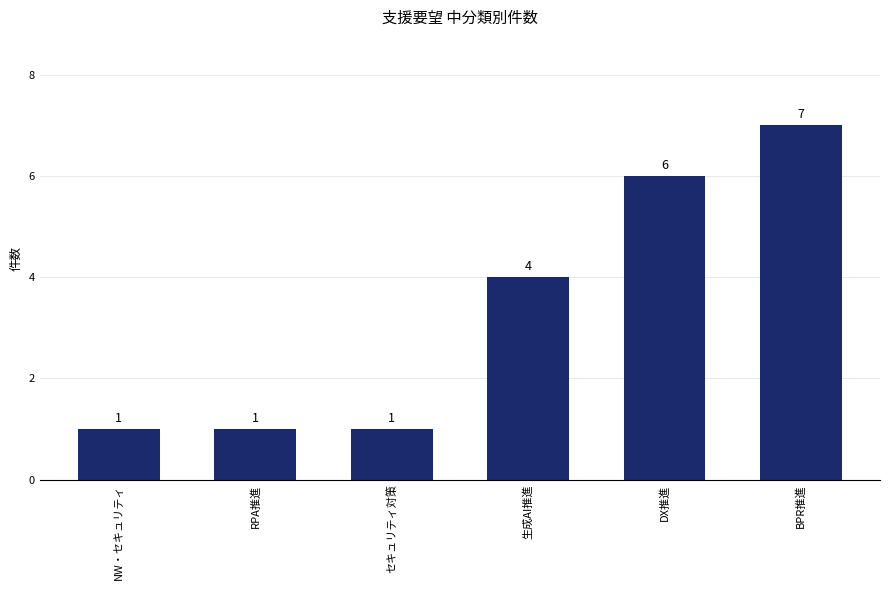

Where is the data nearest to the value 4?

生成AI推進